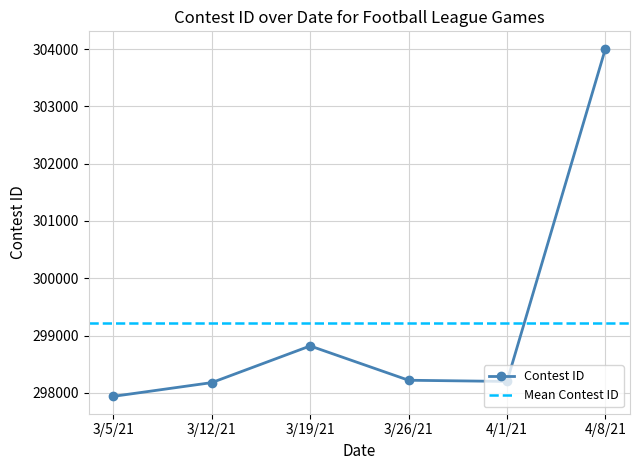

What is the change in value from 3/5/21 to 3/26/21?

+281